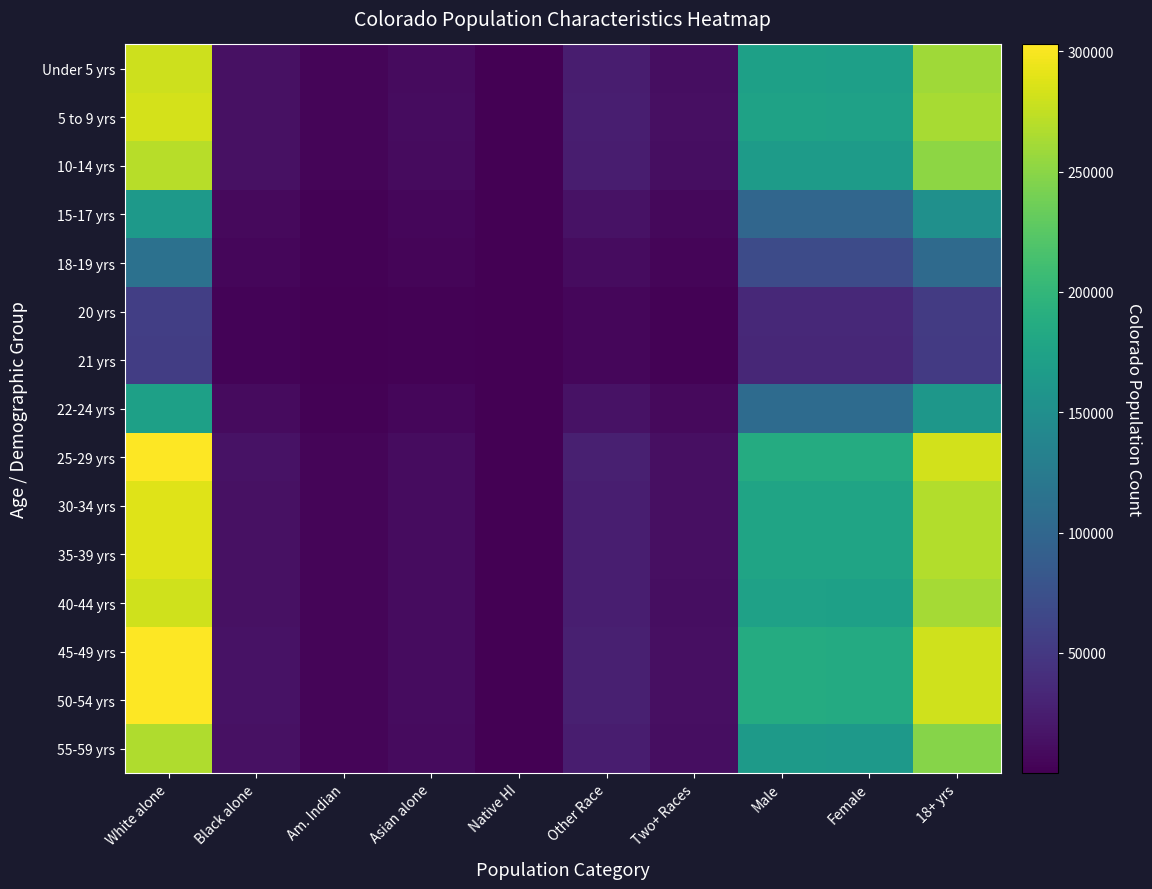

At which category is the sum across all series the highest?

White alone